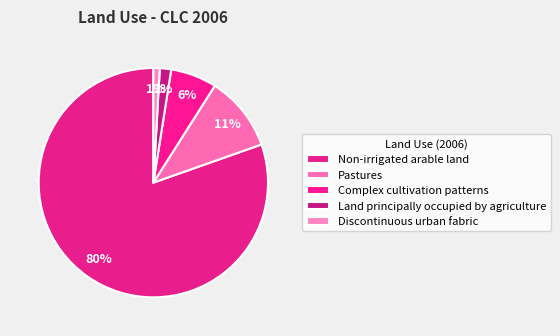

How many slices are in this pie chart?

5